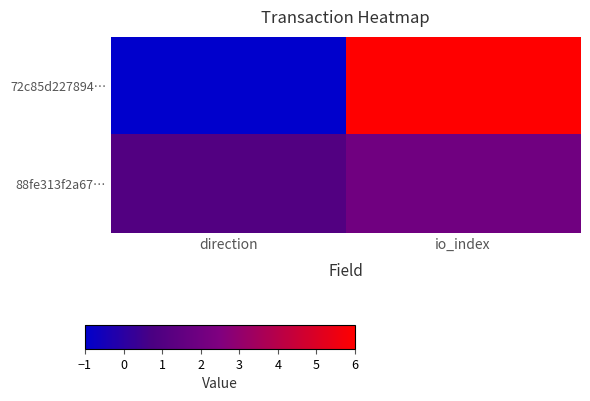

Which series changed the most between direction and io_index?

72c85d227894…